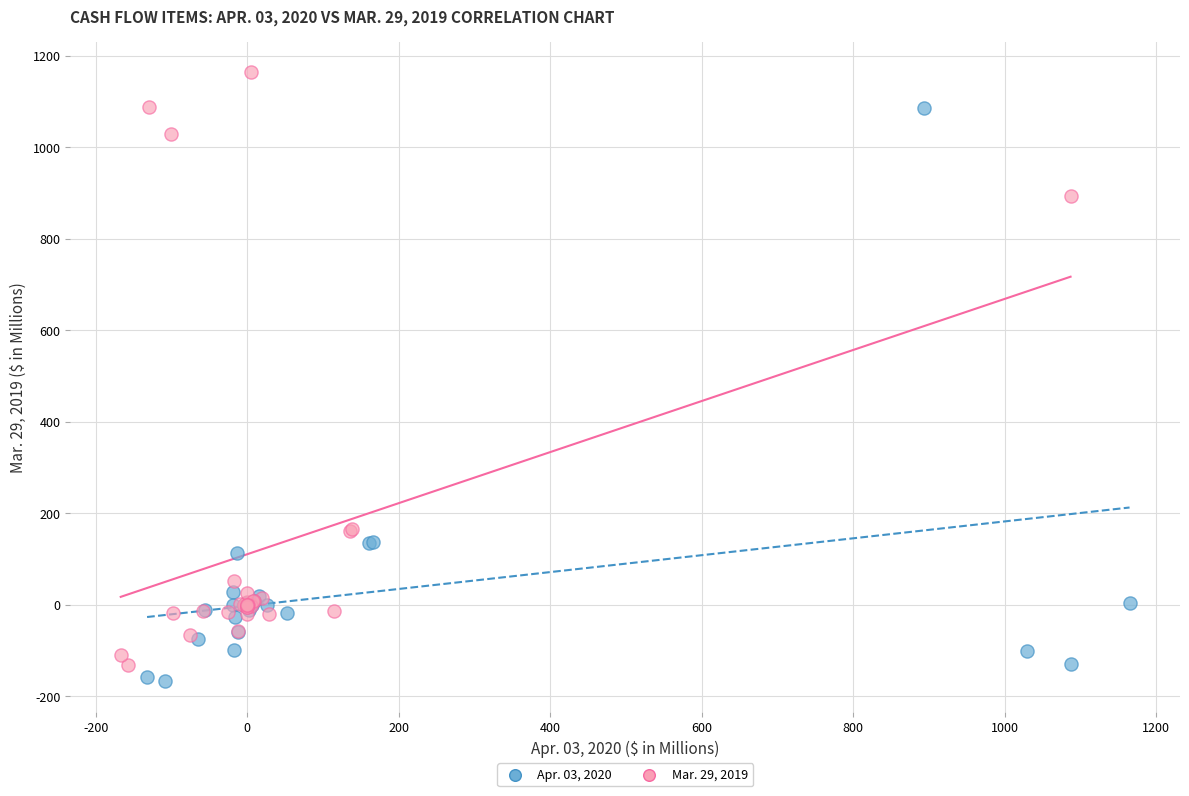

Which series contains the highest Y value?

Mar. 29, 2019